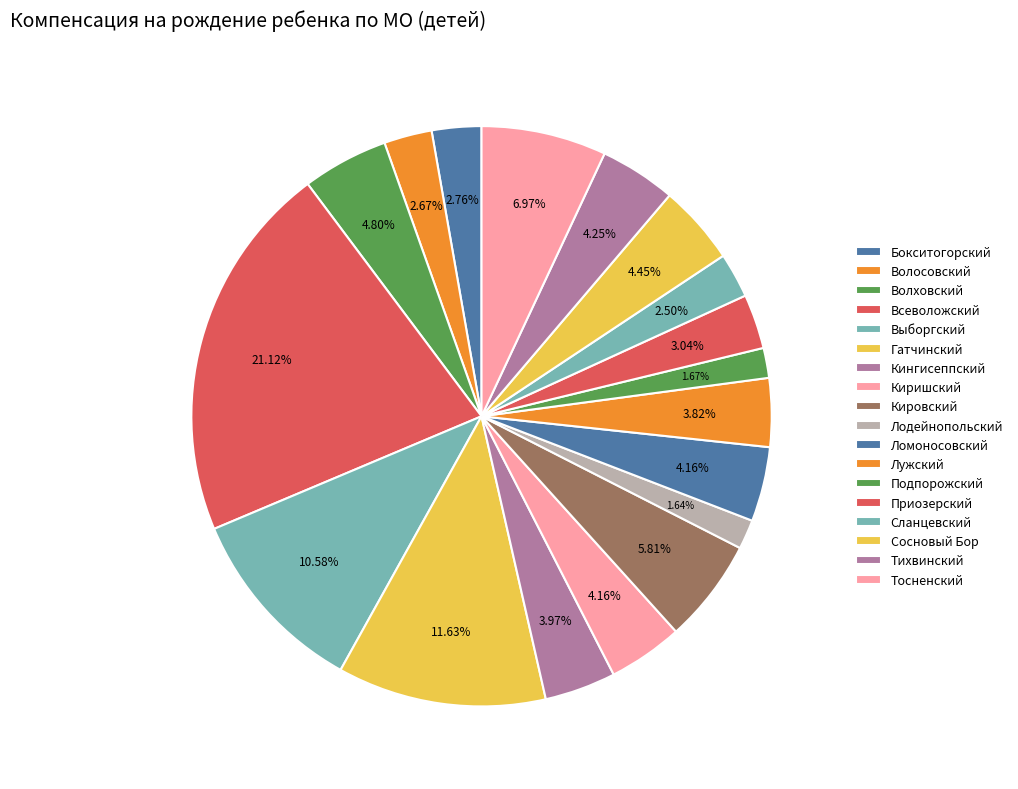

To the nearest percent, what is the combined percentage of Гатчинский and Всеволожский?

33%